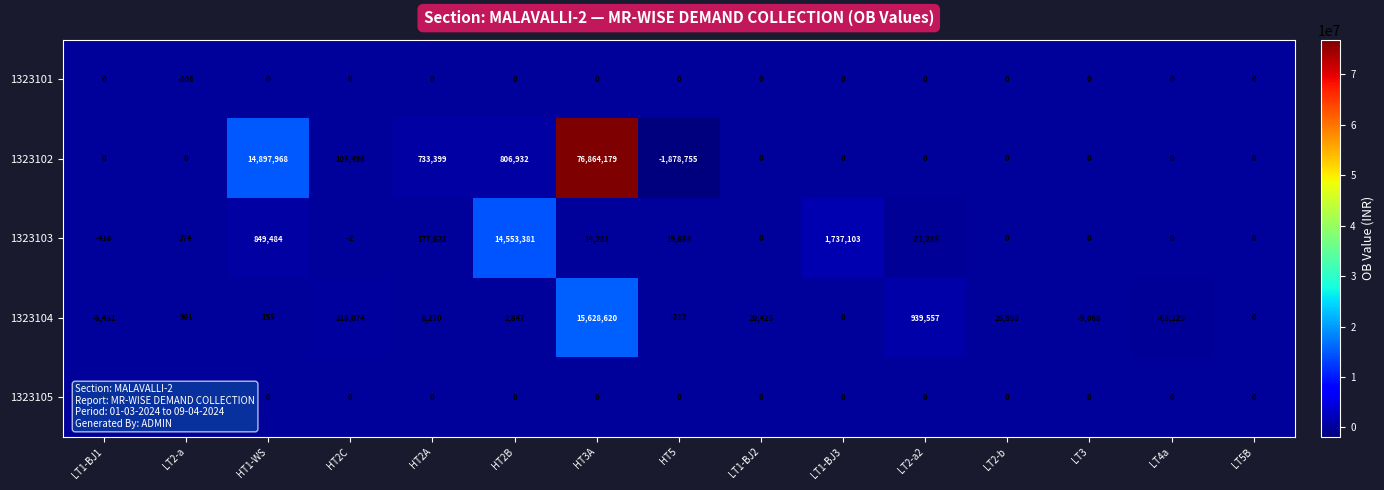

What is the total value across all series at HT1-WS?

15747607